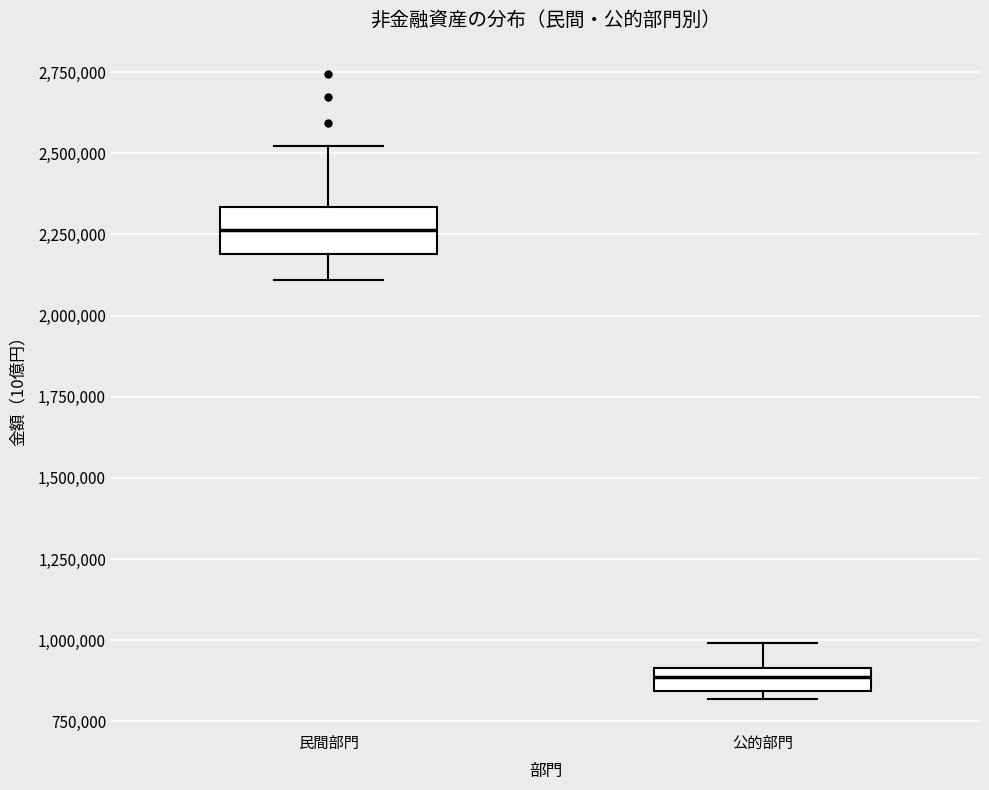

Which box's median line is the lowest?

公的部門